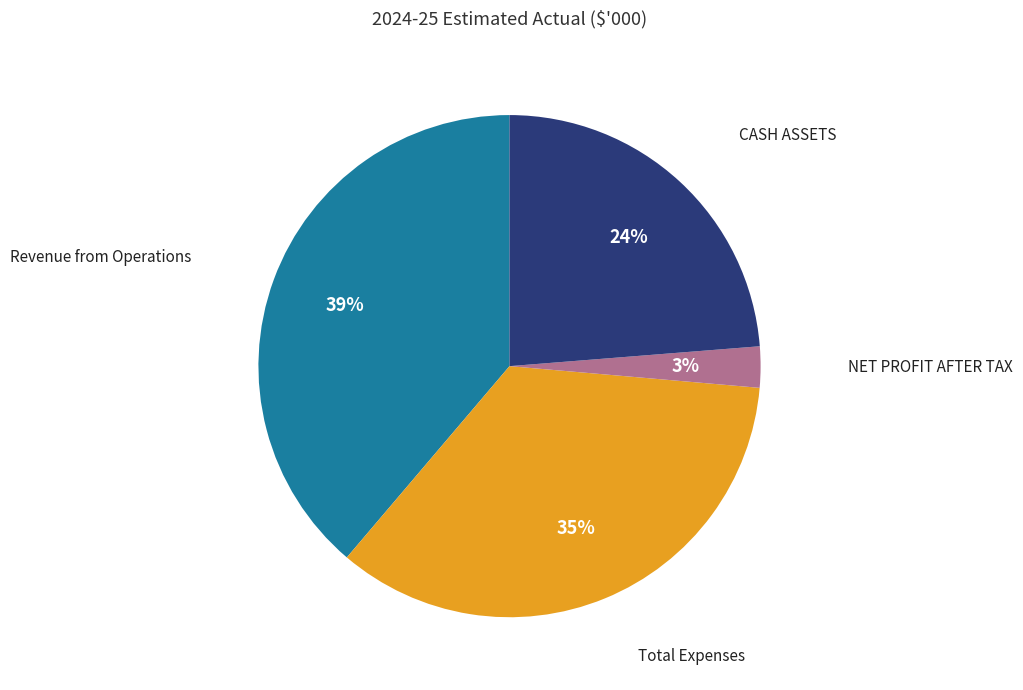

To the nearest percent, what is the average slice percentage?

25%